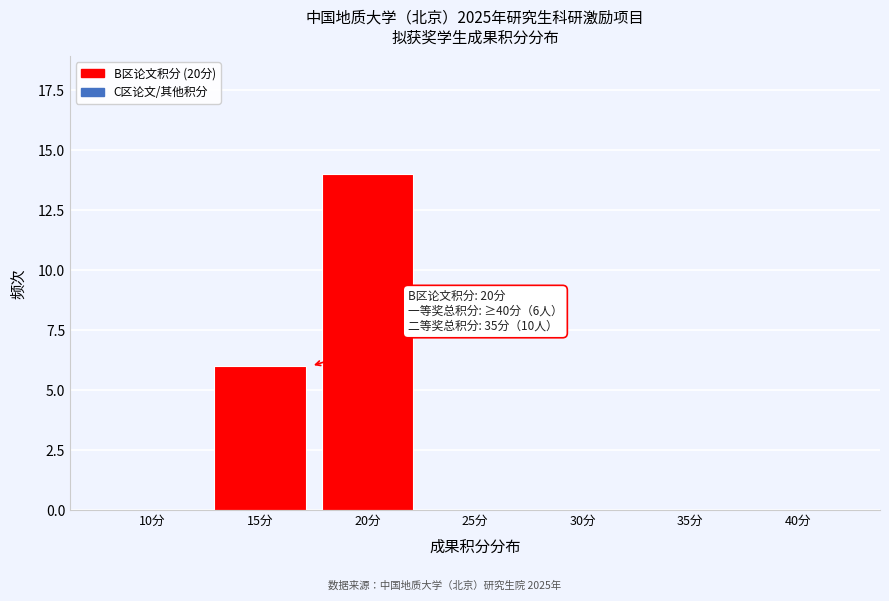

Reading left to right, extract all data points from this chart.

10分=0	15分=6	20分=14	25分=0	30分=0	35分=0	40分=0